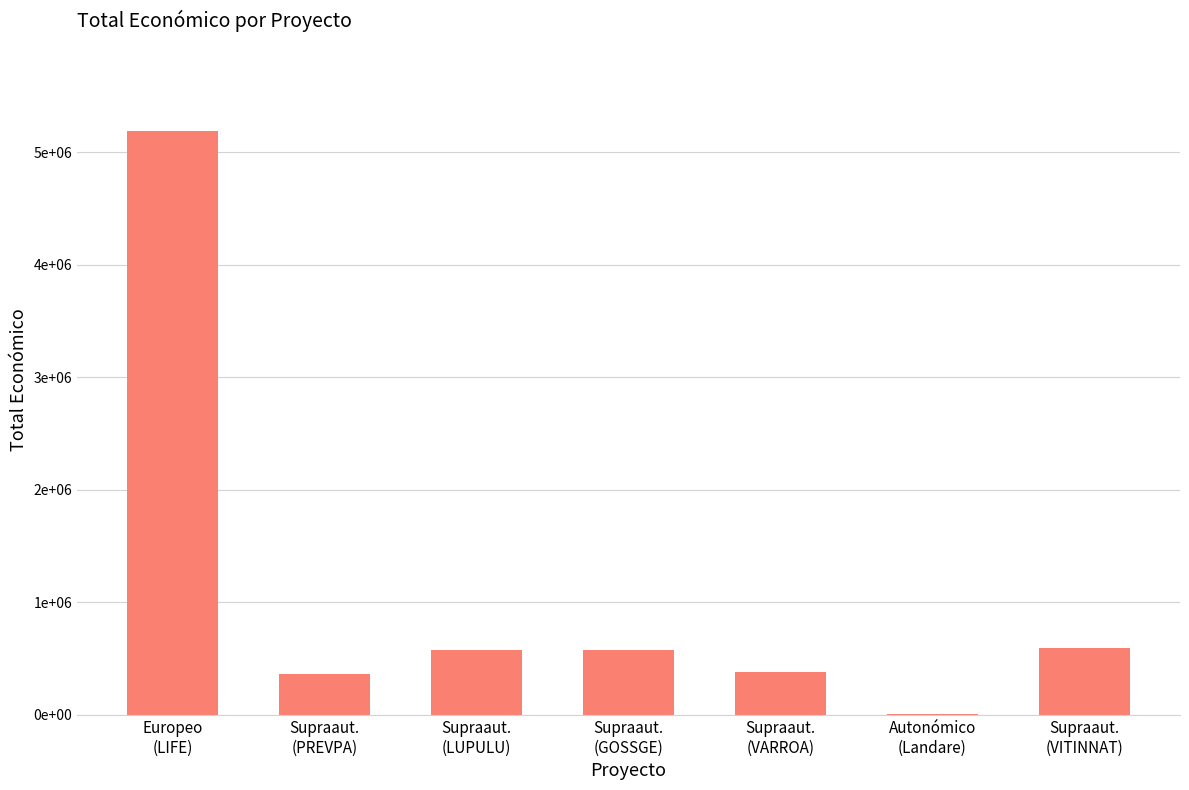

What is the average value?

1097477